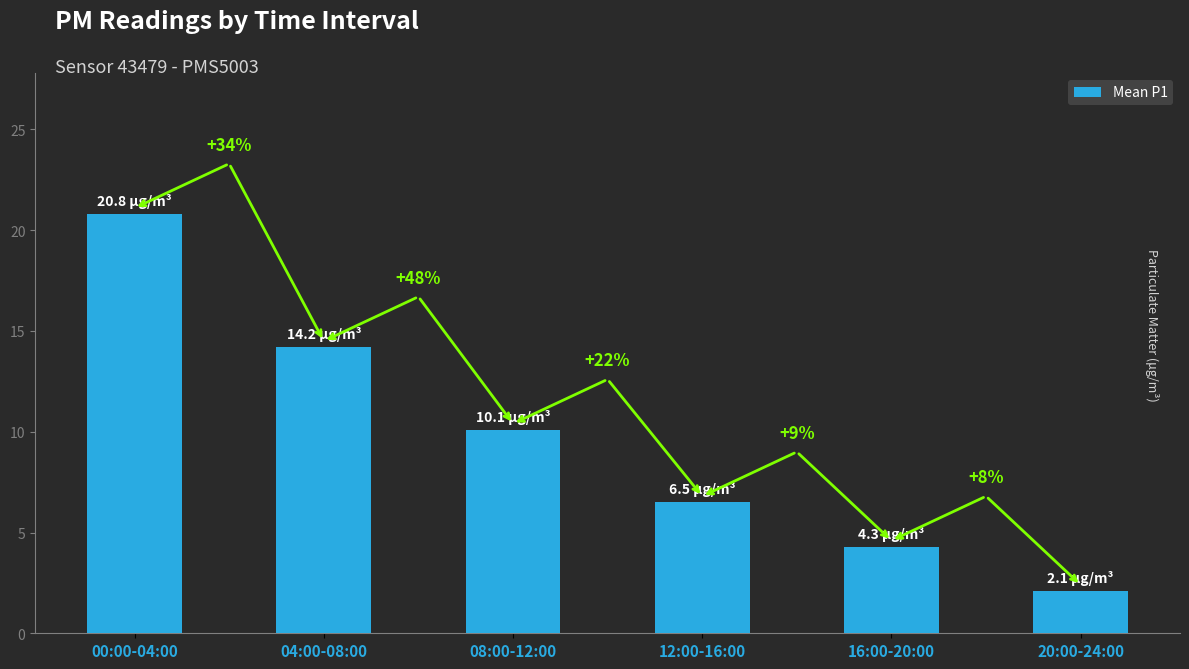

Reading left to right, transcribe all the data shown in this chart.

00:00-04:00=20.8	04:00-08:00=14.2	08:00-12:00=10.1	12:00-16:00=6.5	16:00-20:00=4.3	20:00-24:00=2.1